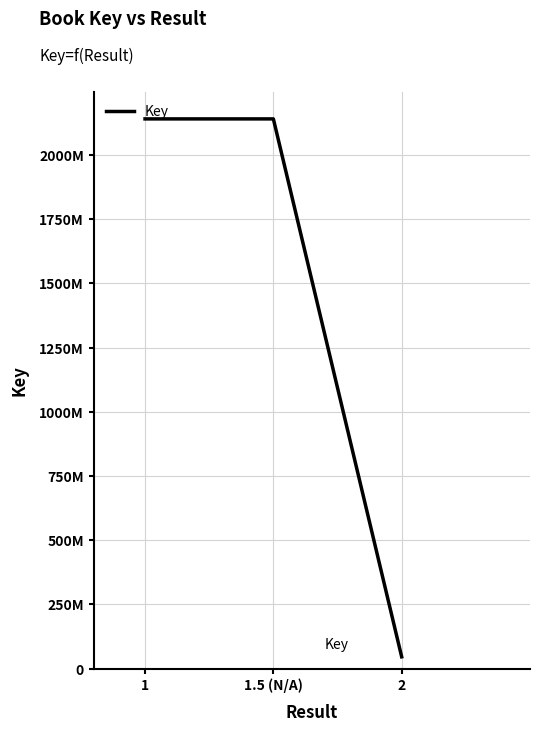

What is the label of the 1st point from the left?

1